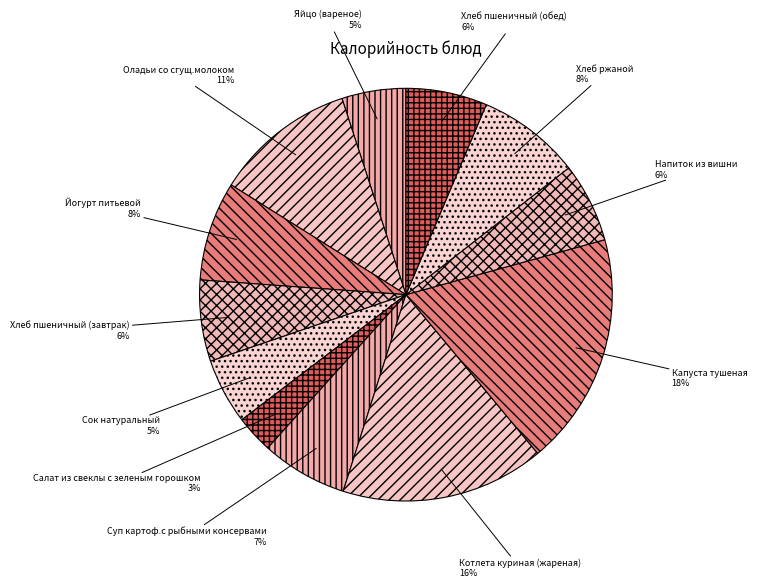

How many slices are in this pie chart?

12